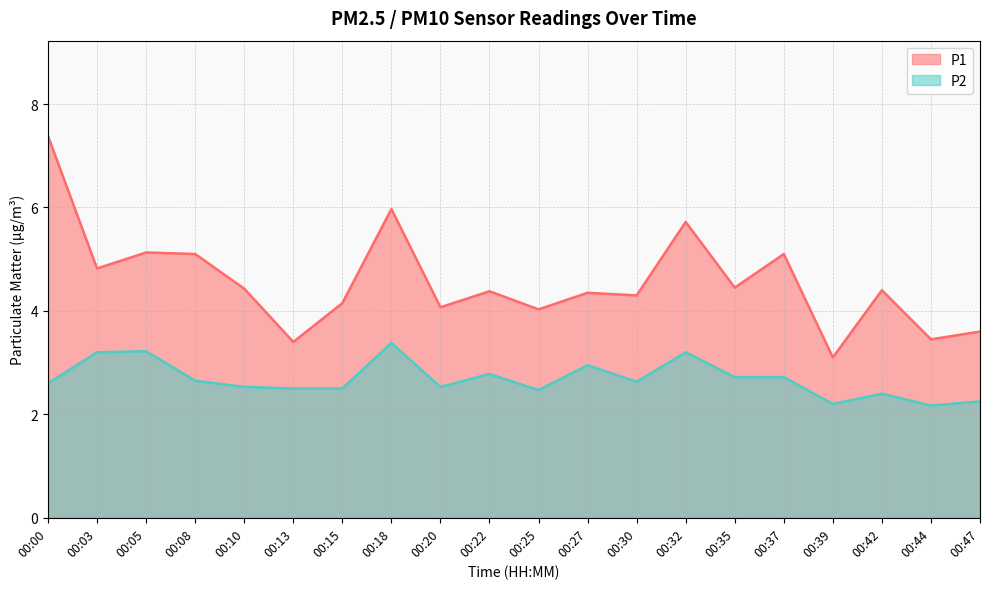

Is the value of P1 at 00:27 greater than the value of P2 at 00:42?

Yes